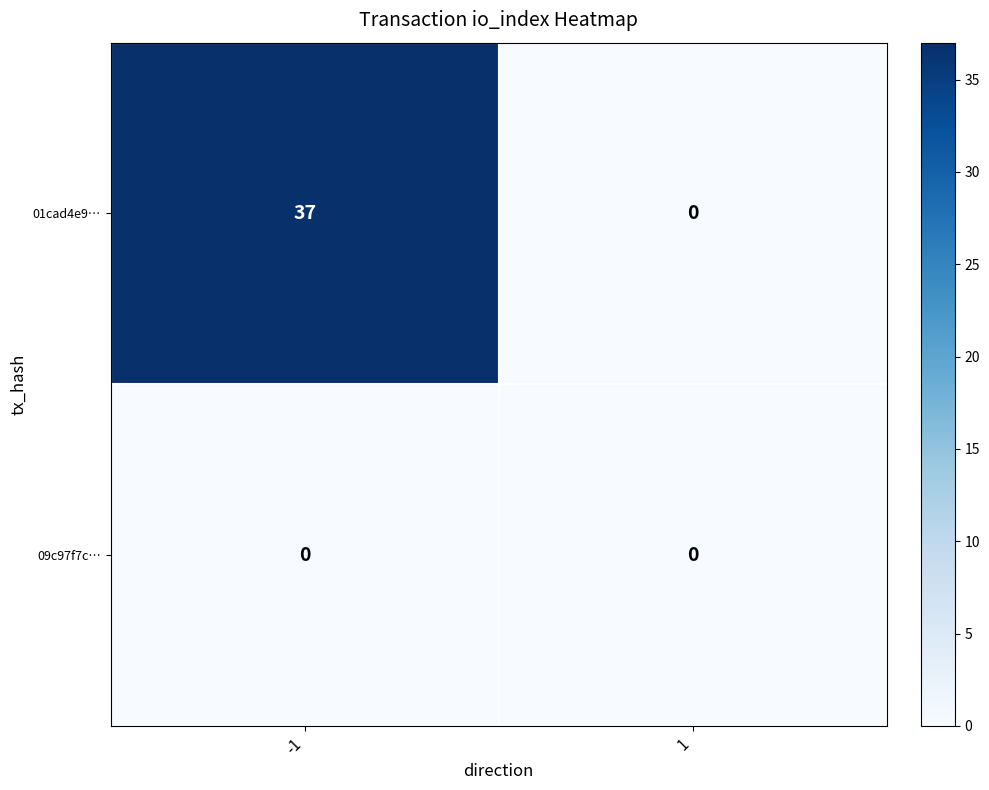

Which series has the largest total across all categories?

01cad4e9…